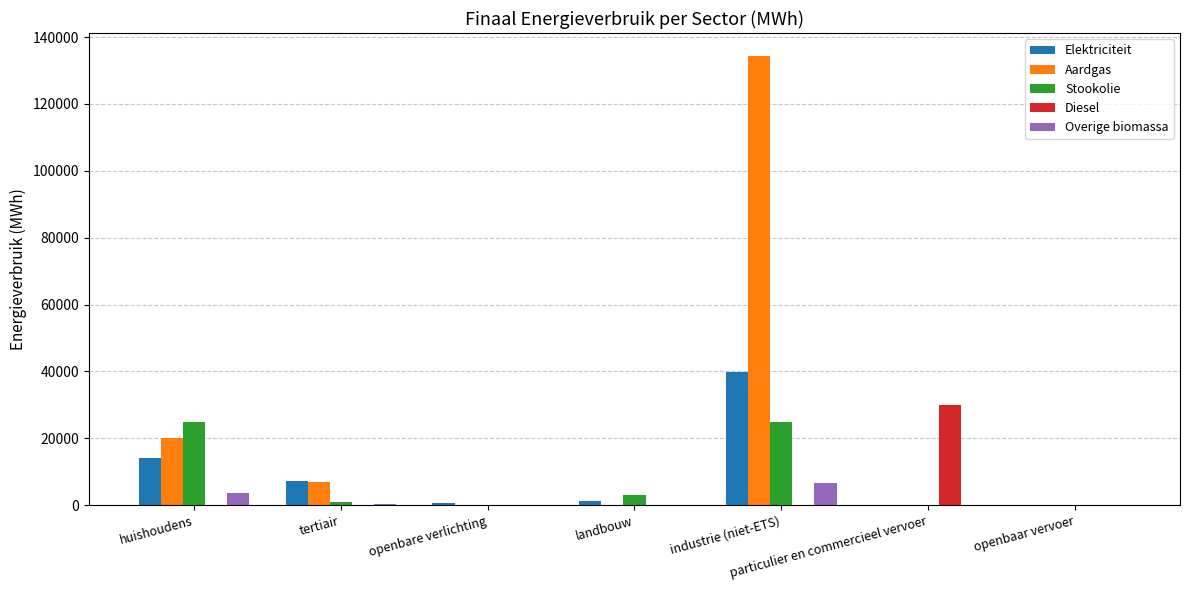

What is the total value across all series at huishoudens?

62682.9